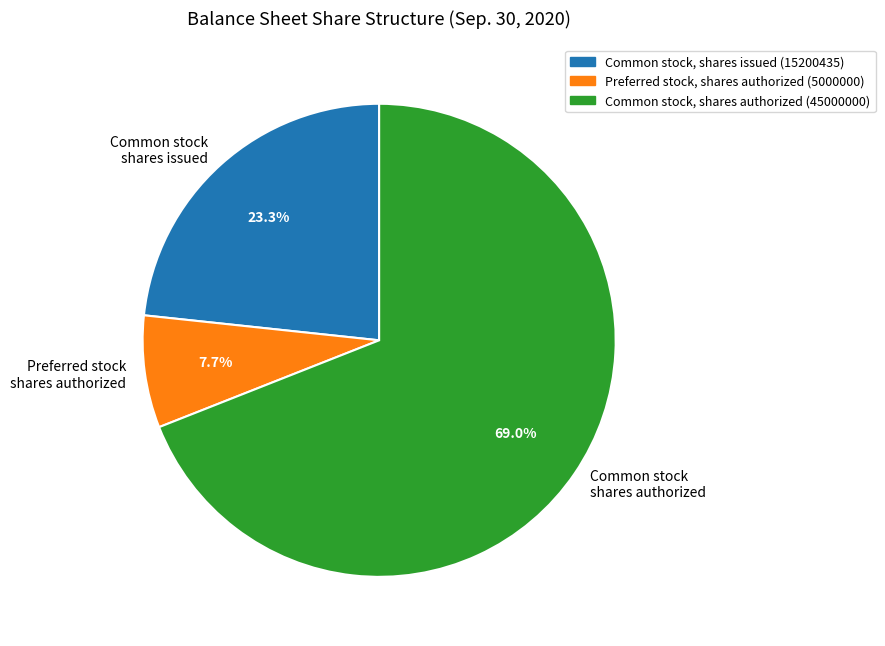

Rank the categories by value from highest to lowest.

Common stock shares authorized, Common stock shares issued, Preferred stock shares authorized